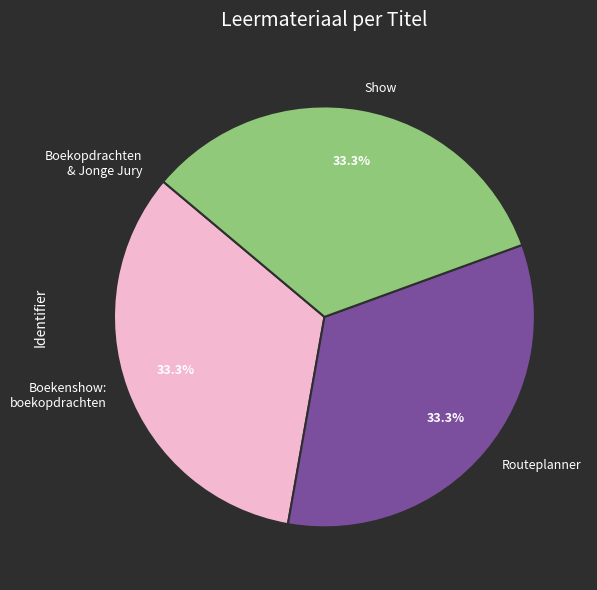

Is the sum of Boekenshow: boekopdrachten and Show greater than half?

Yes